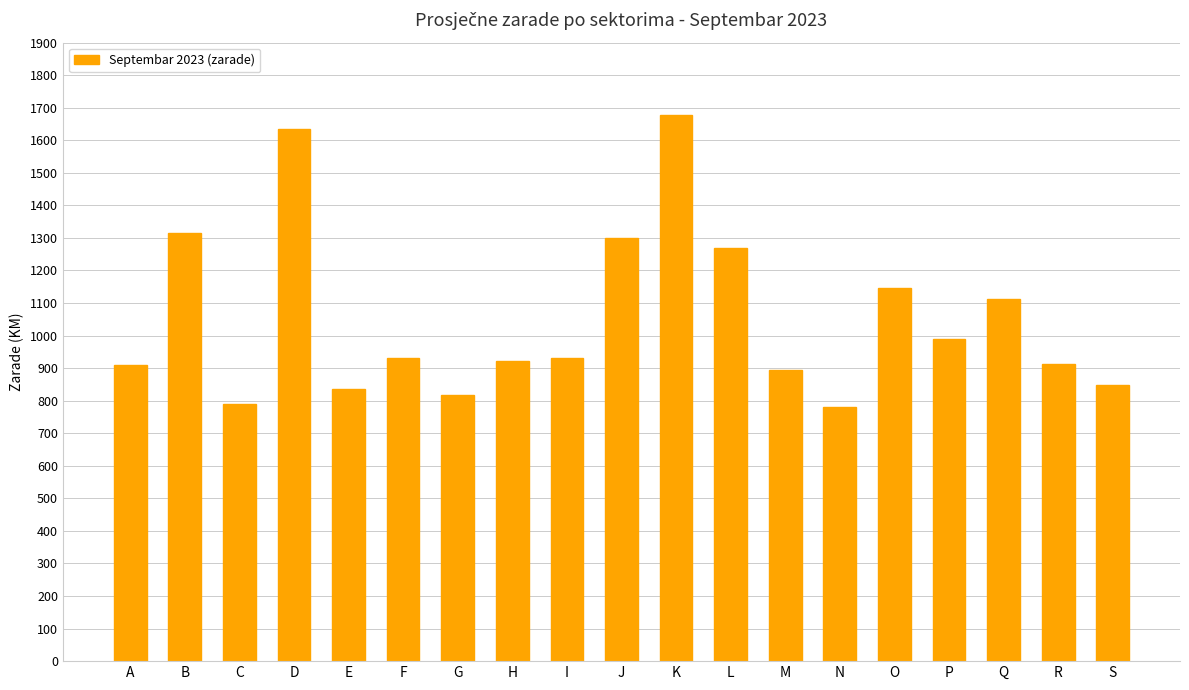

What is the change in value from G to J?

+484